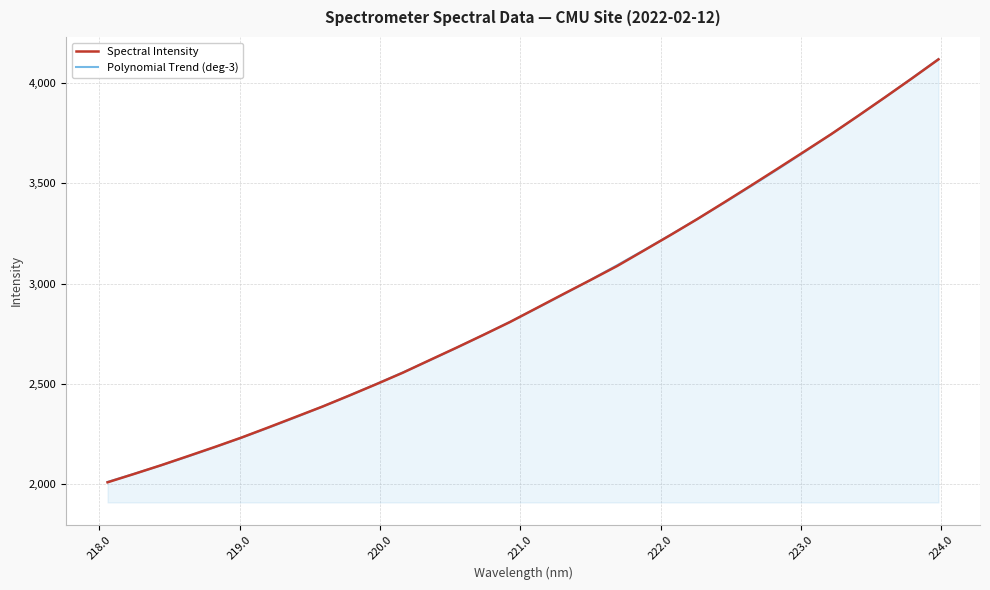

Which series ends up on top after the final intersection of Polynomial Trend (deg-3) and Spectral Intensity?

Polynomial Trend (deg-3)